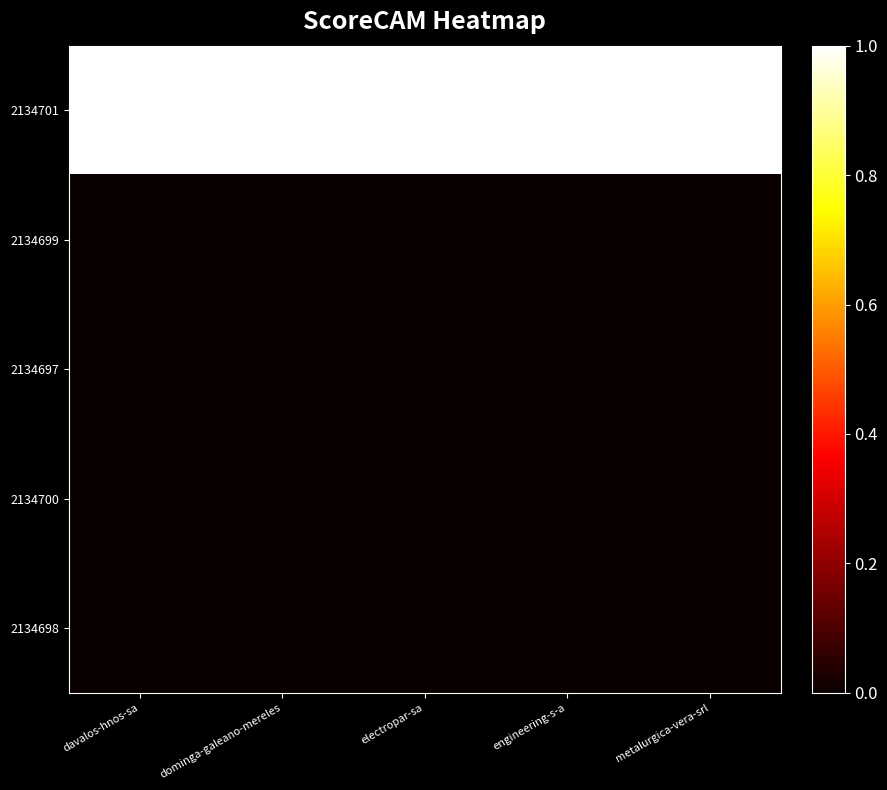

Between dominga-galeano-mereles and metalurgica-vera-srl, which is larger?

dominga-galeano-mereles